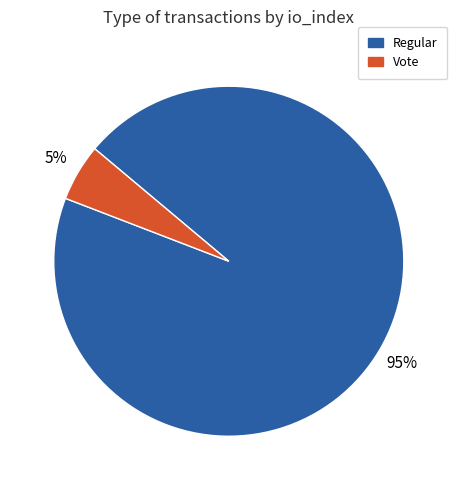

Do Vote and Regular together represent more than half of the pie?

Yes